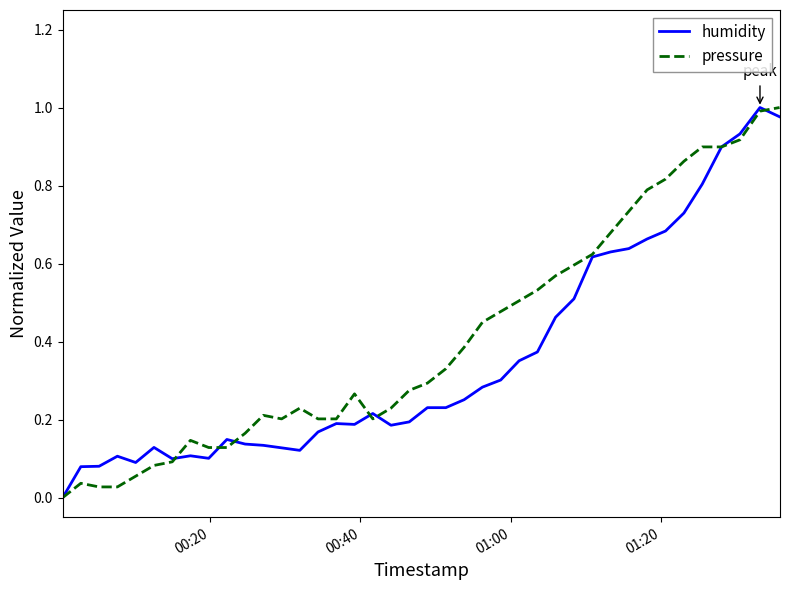

List the series in order of their overall mean, lowest first.

humidity, pressure